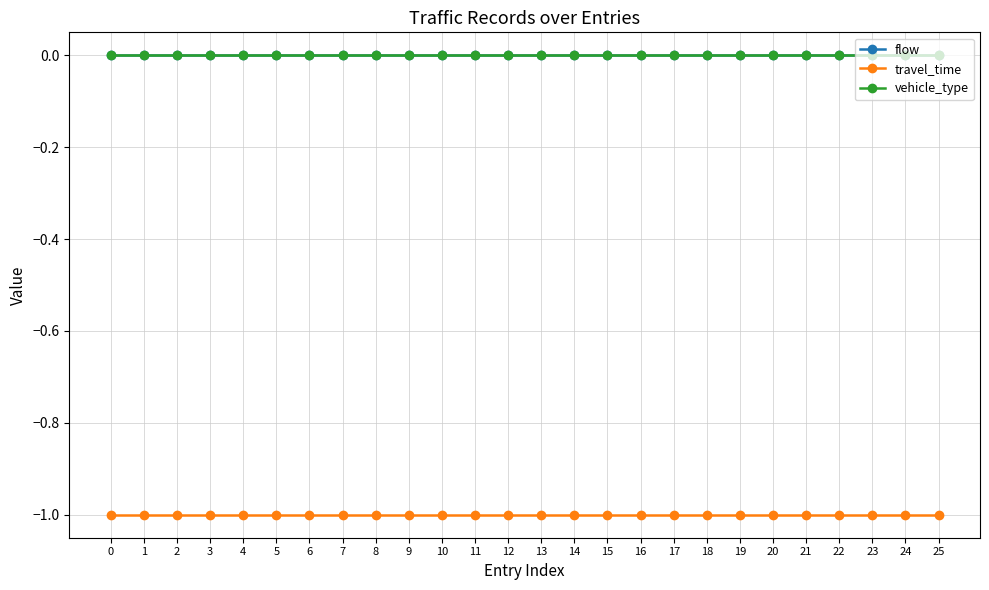

Which series has the widest spread of values?

flow